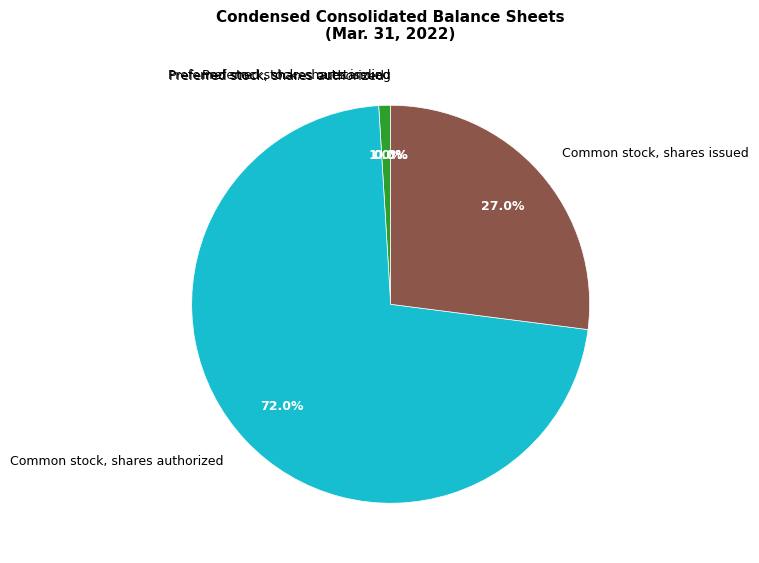

What is the largest slice in the pie chart?

Common stock, shares authorized